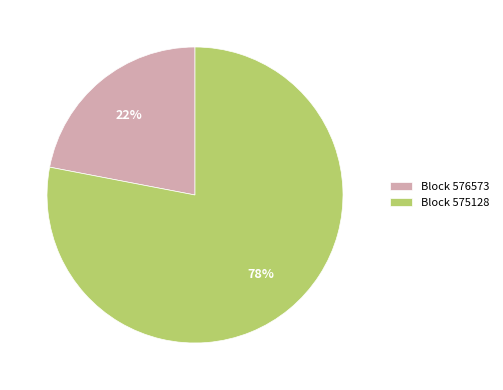

What is the largest slice in the pie chart?

Block 575128